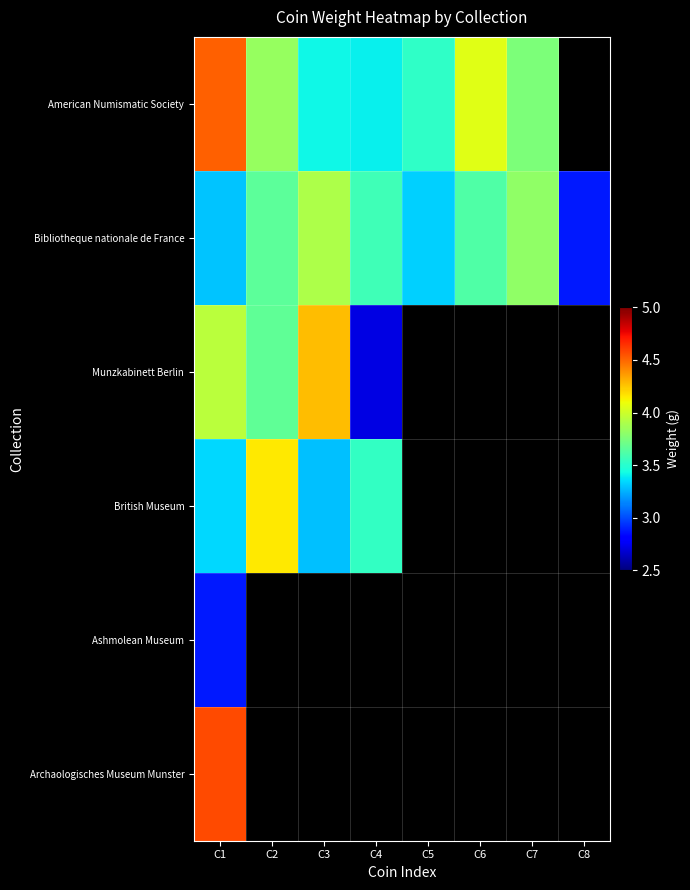

Is the value of Ashmolean Museum at C5 greater than the value of Munzkabinett Berlin at C4?

No